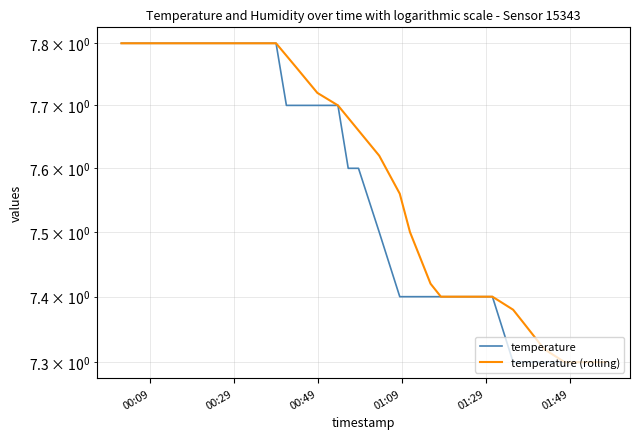

What is the sum of all temperature values?

302.3